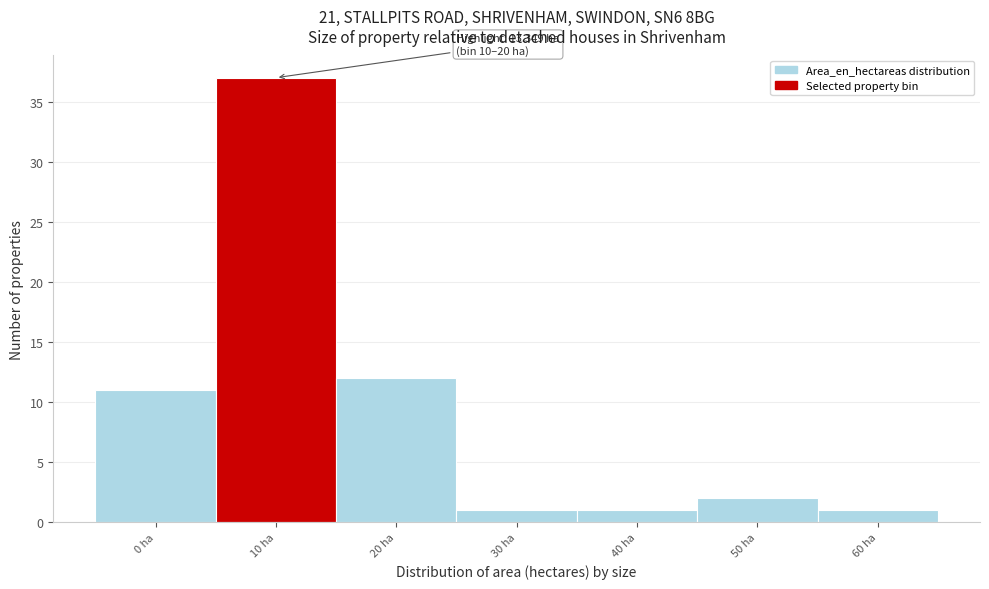

Reading right to left, transcribe all the data shown in this chart.

1	2	1	1	12	37	11